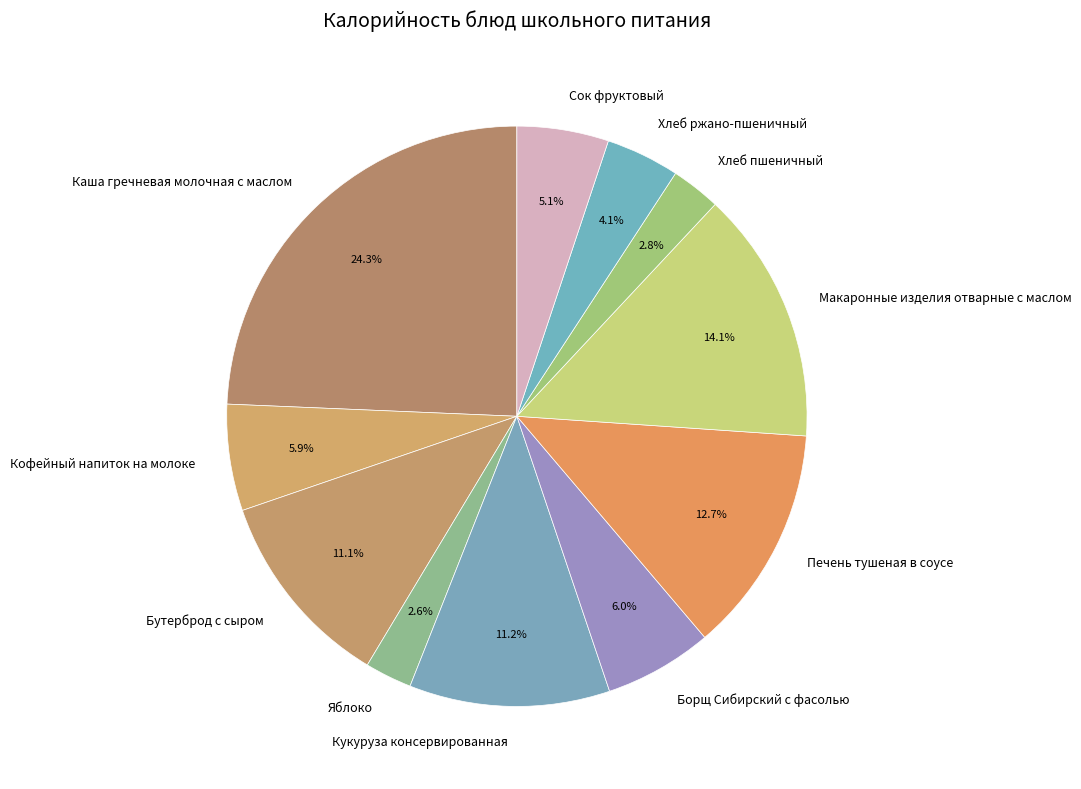

To the nearest percent, what percentage of the pie is Хлеб пшеничный?

3%